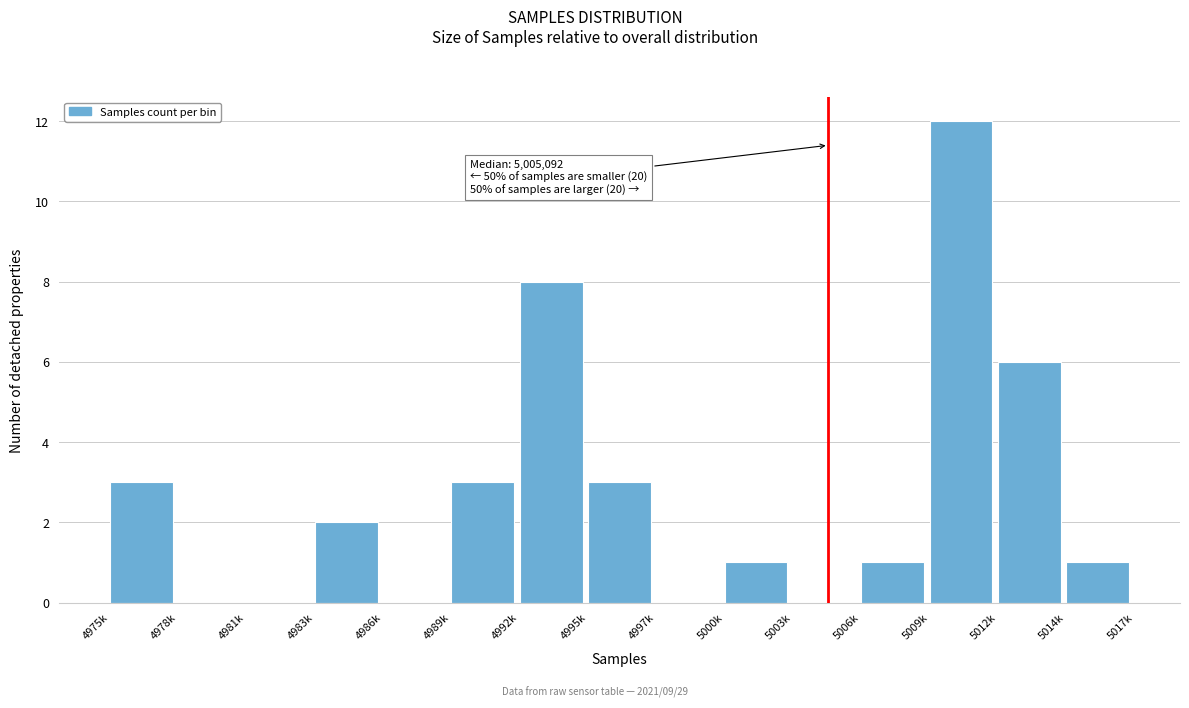

Reading left to right, transcribe all the data shown in this chart.

4975k=3	4978k=0	4981k=0	4983k=2	4986k=0	4989k=3	4992k=8	4995k=3	4997k=0	5000k=1	5003k=0	5006k=1	5009k=12	5012k=6	5014k=1